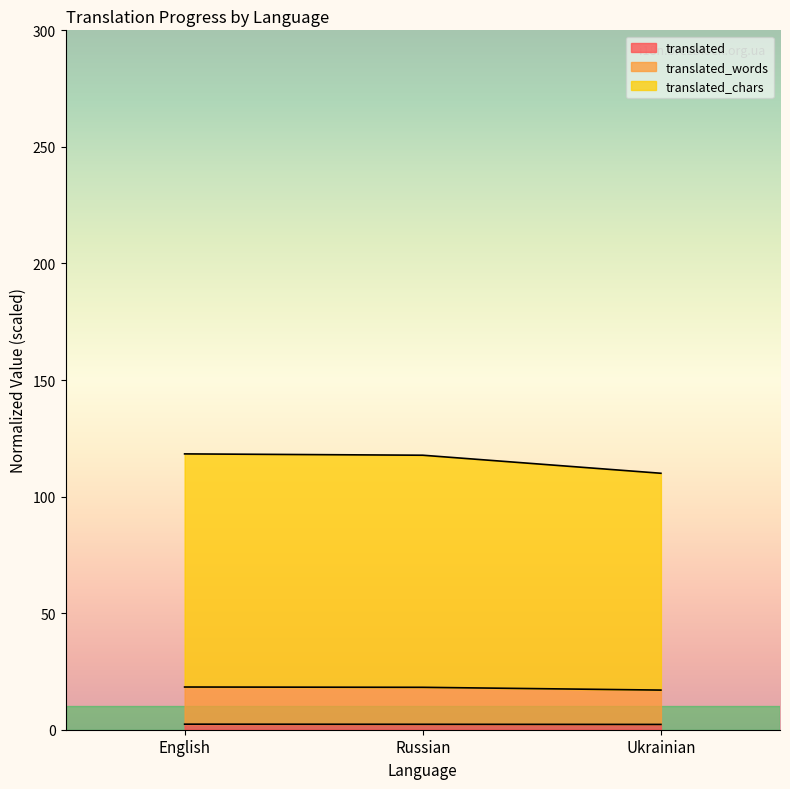

At which category is the sum across all series the highest?

English